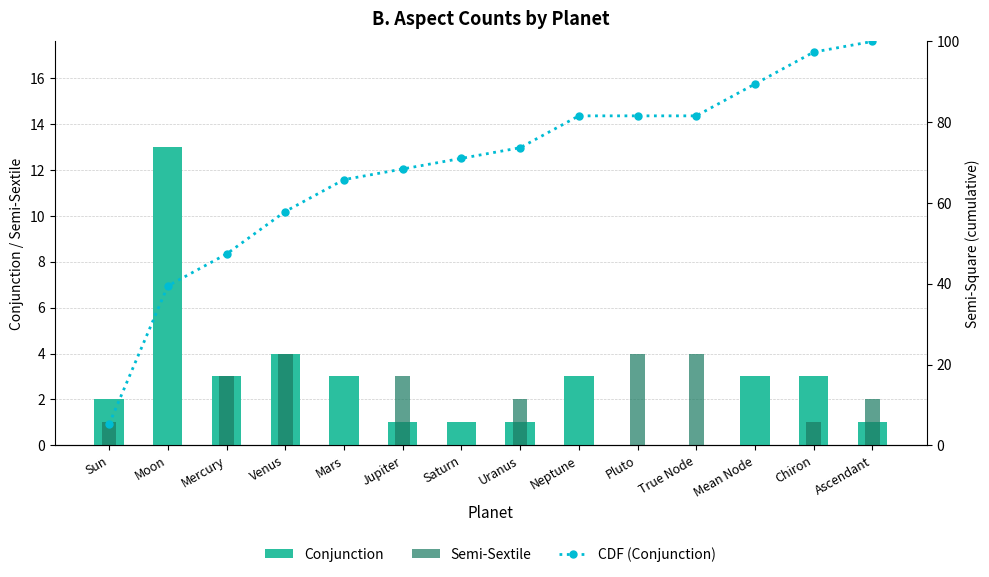

How many values in the Semi-Sextile series exceed 2?

5